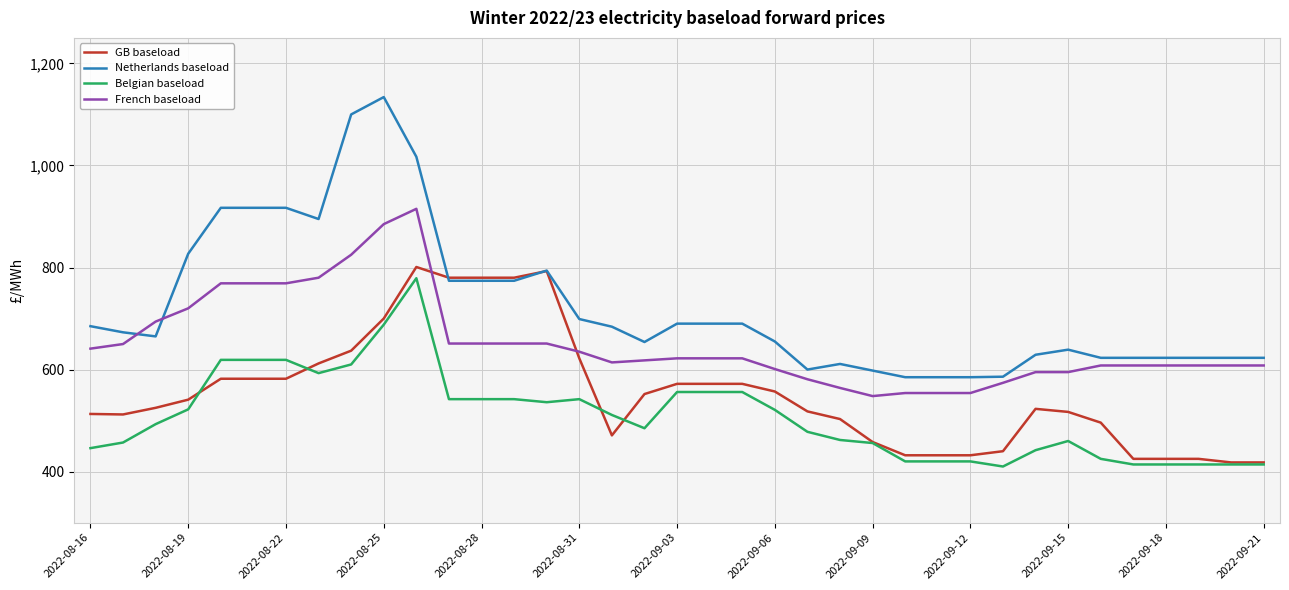

What is the minimum value for Netherlands baseload?

585